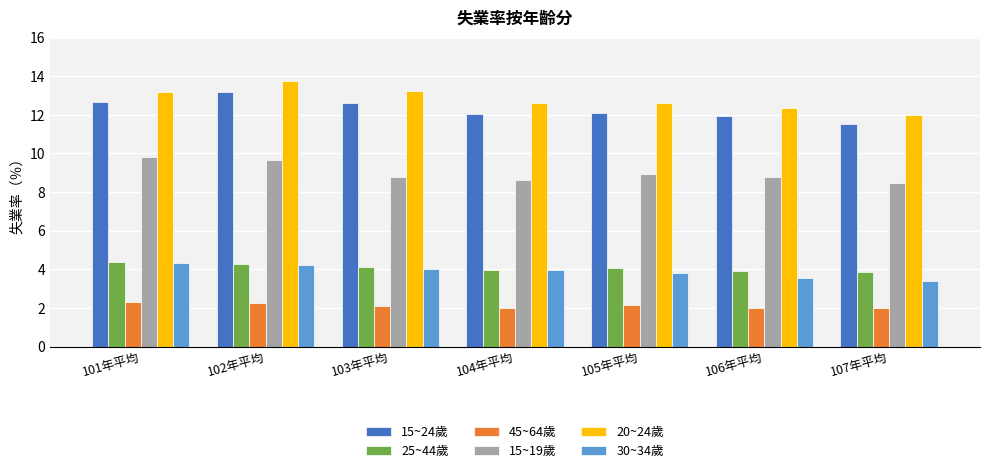

Is the value of 30~34歲 at 107年平均 greater than the value of 45~64歲 at 105年平均?

Yes